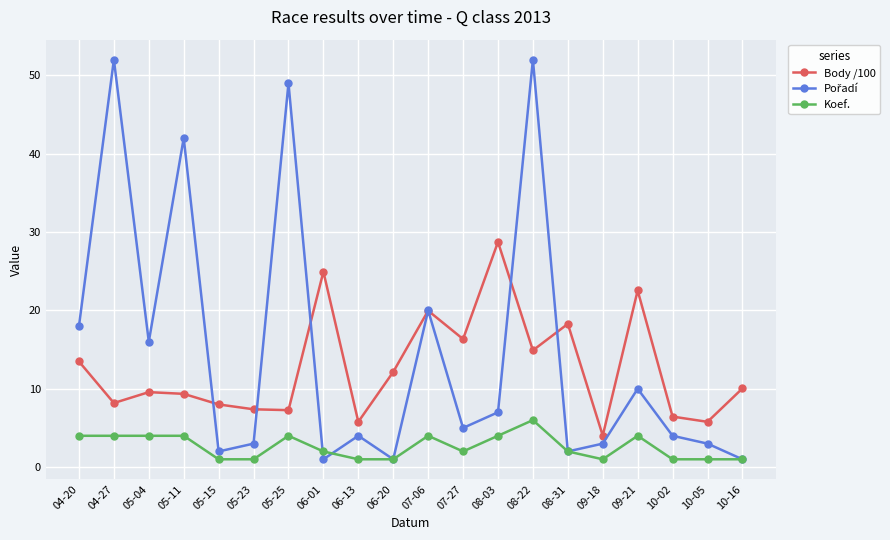

True or false: Koef. and Body /100 cross at least once.

False